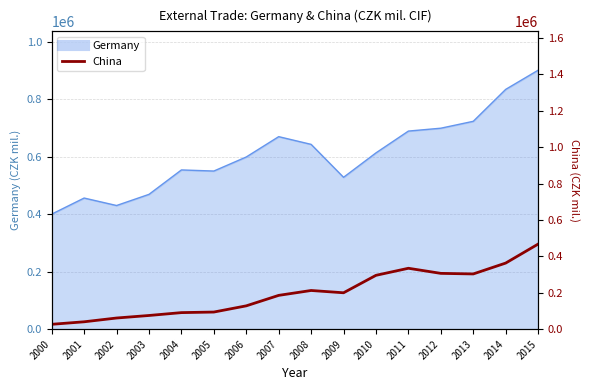

How many values exceed 199939?

7